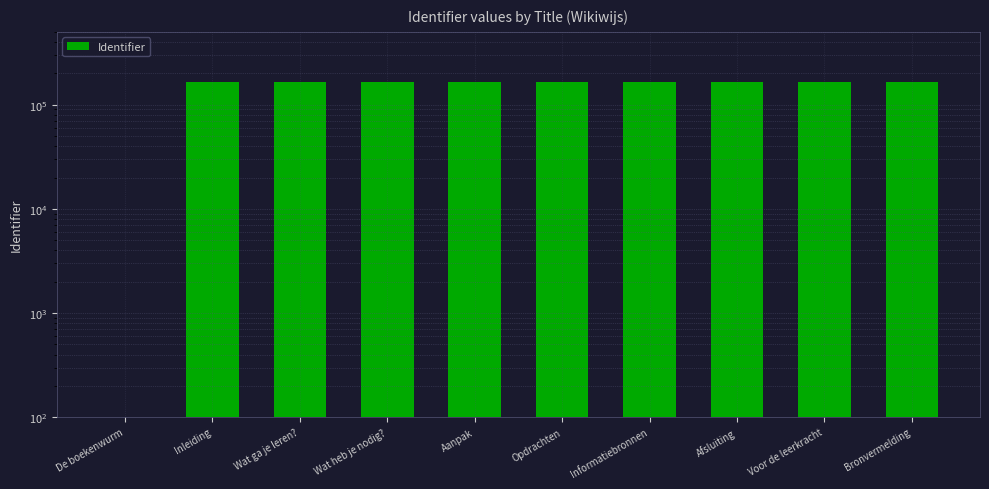

What is the sum of all values?

1488080